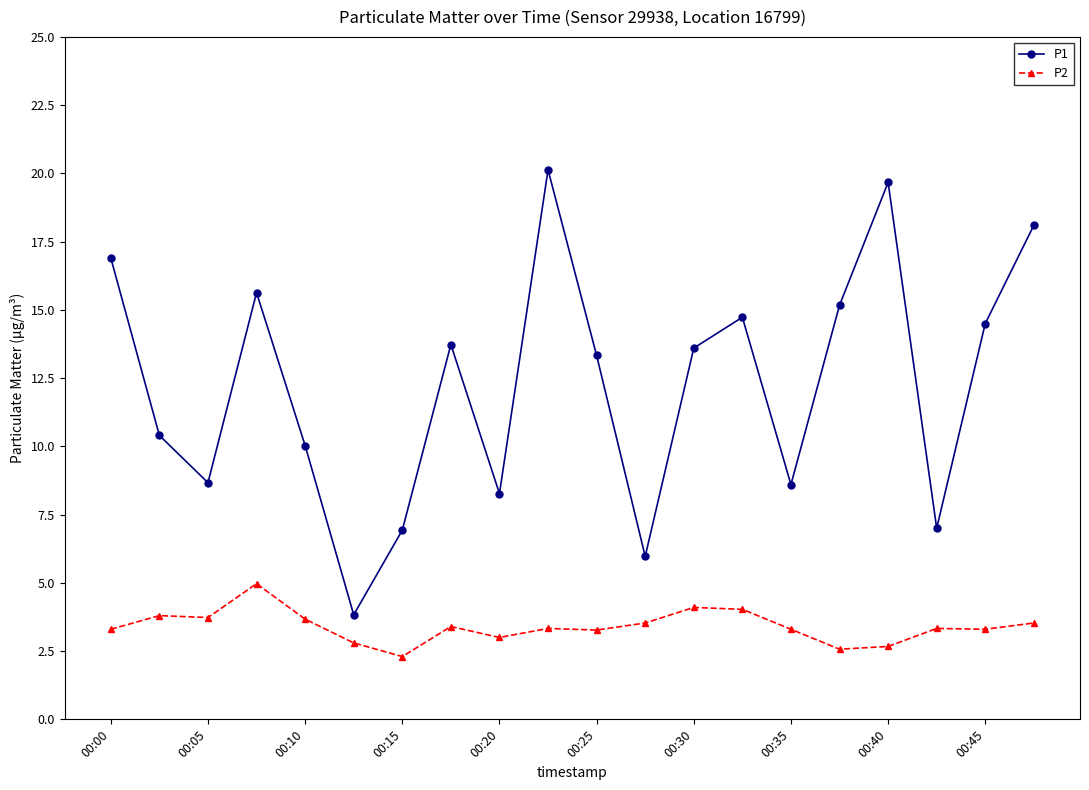

What is the sum of all P1 values?

245.2